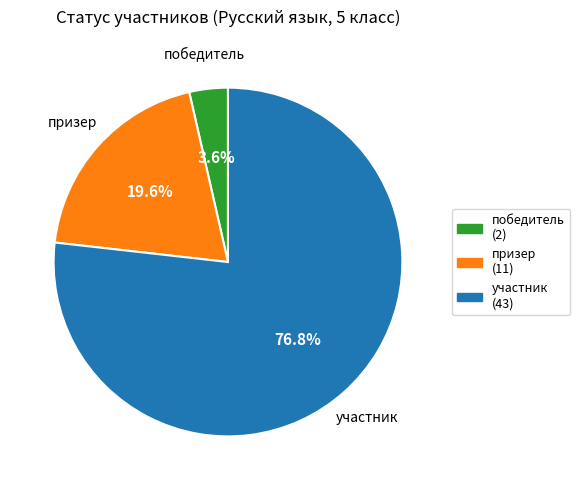

Is there a majority slice in this chart?

Yes